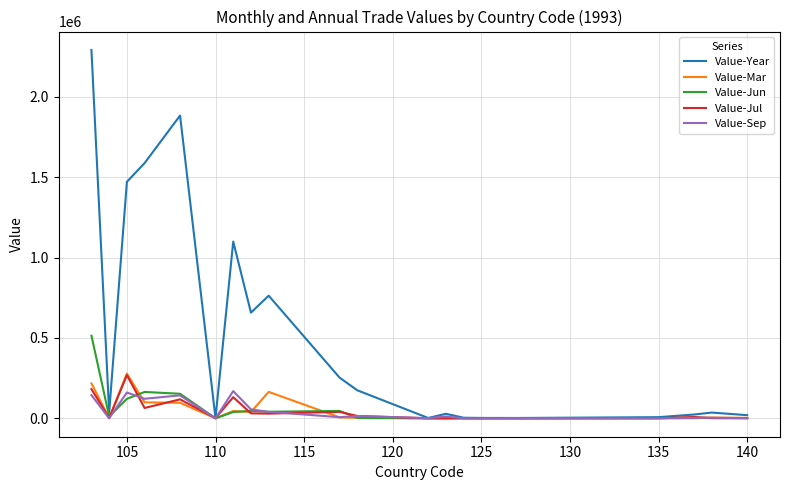

Which series has the largest total across all categories?

Value-Year